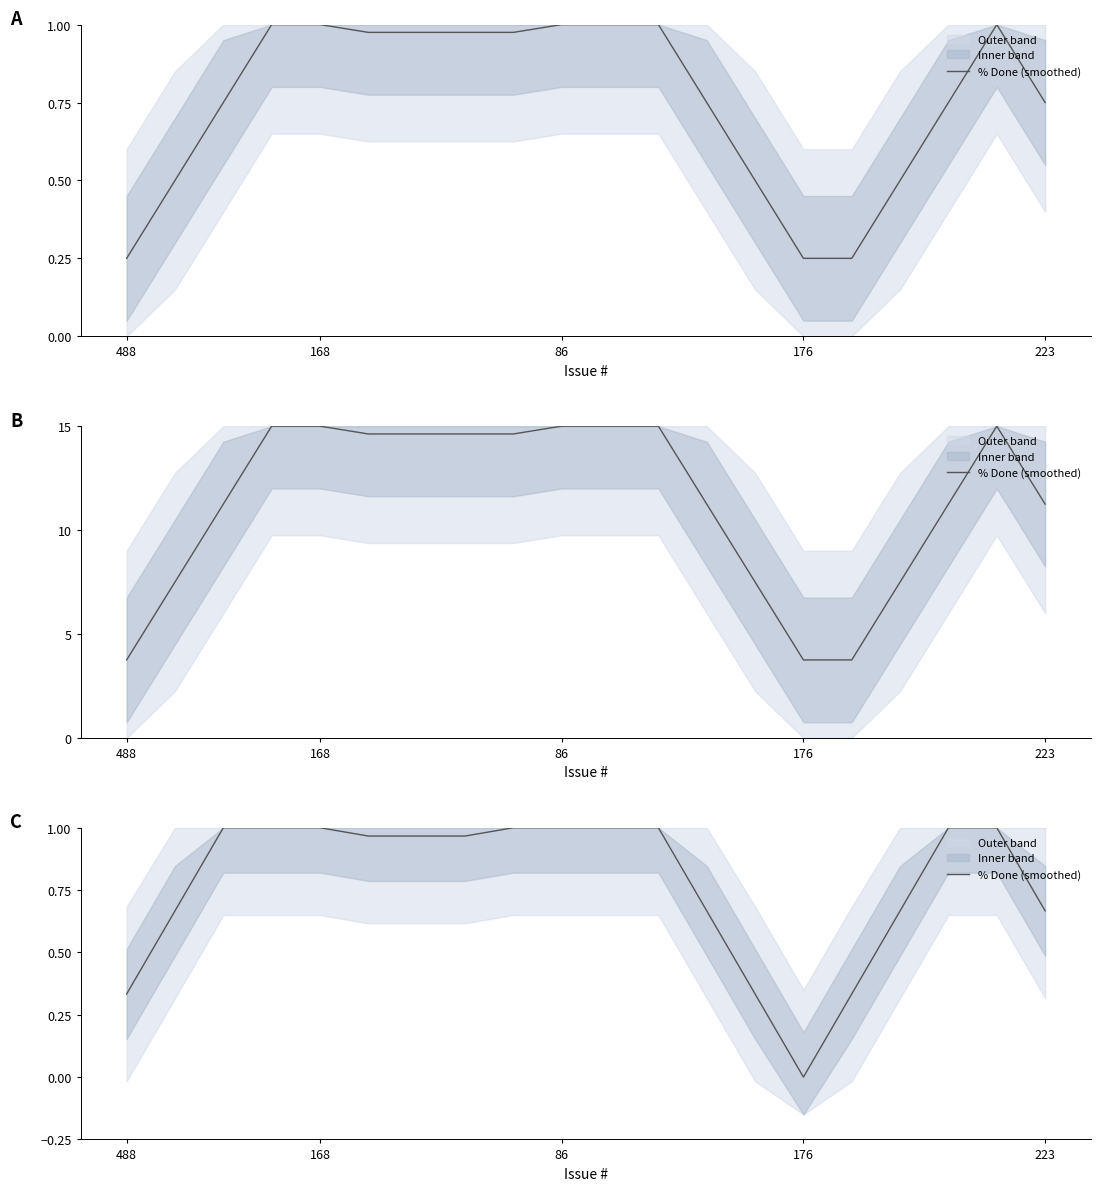

How many values are above zero?

19